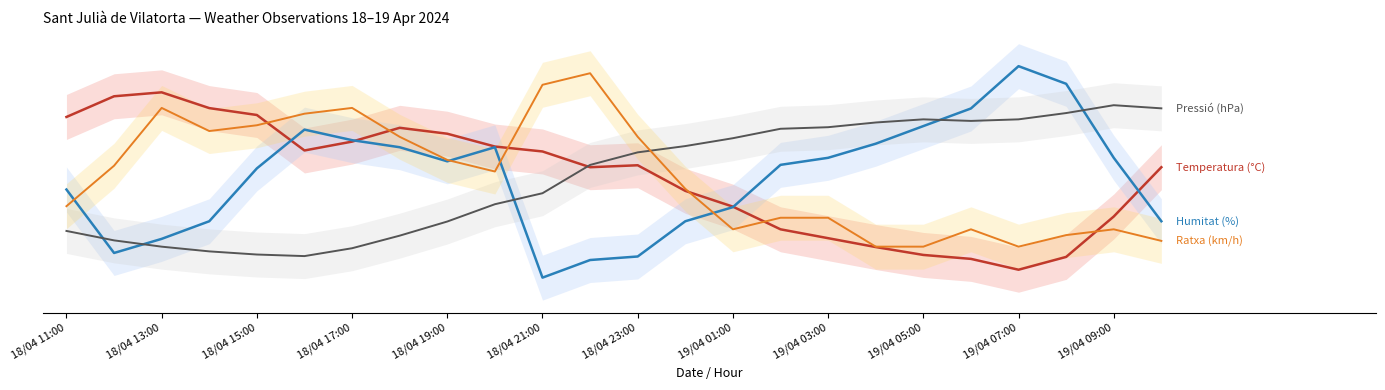

Where is Ratxa (km/h) nearest to the value 0?

19/04 05:00